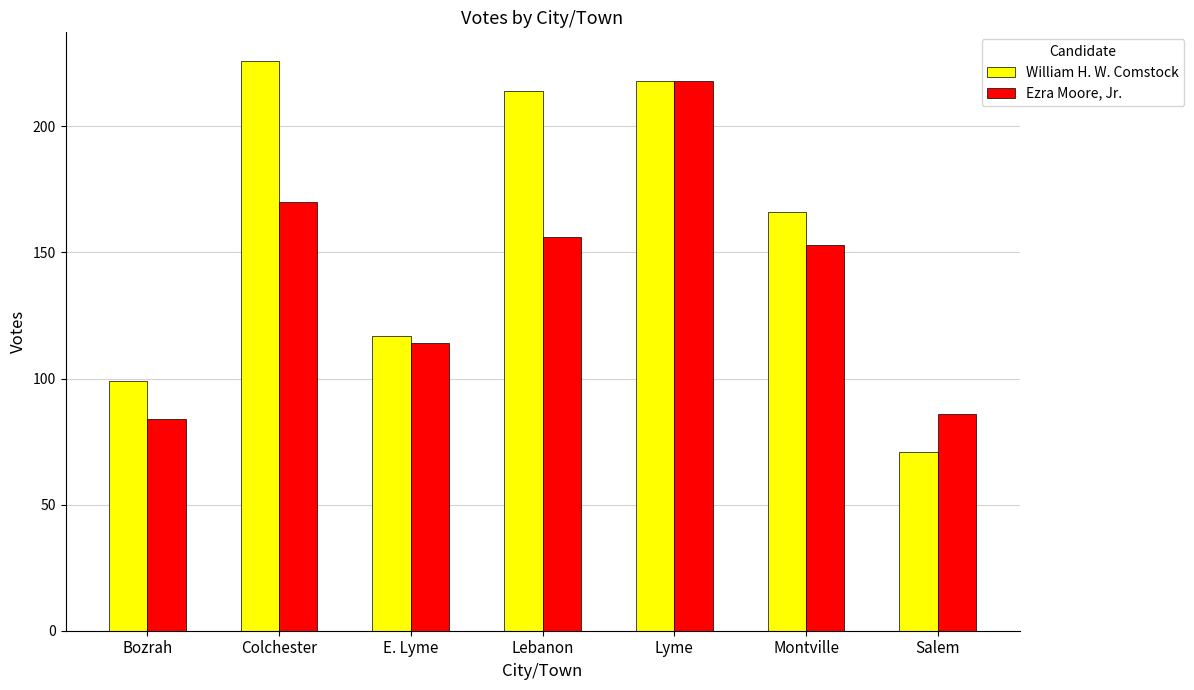

Which category has the highest value in the Ezra Moore, Jr. series?

Lyme